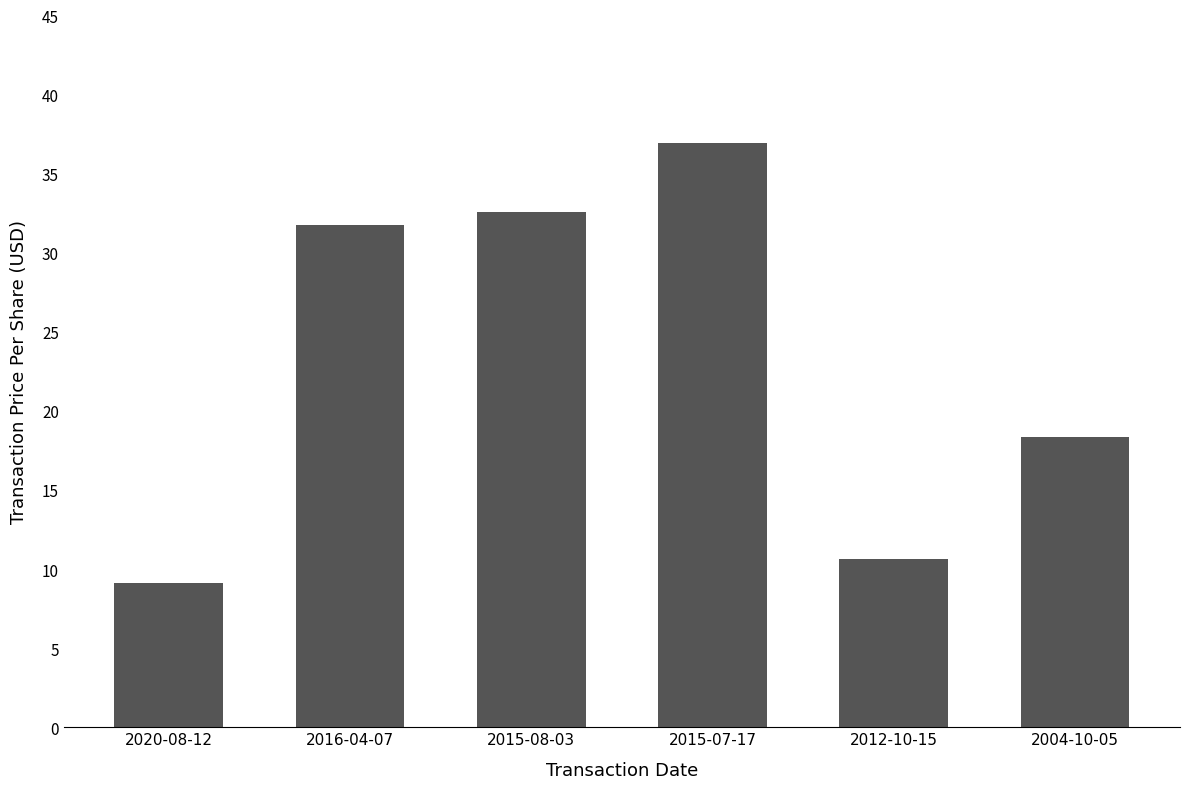

At which category does the chart reach its minimum across all series?

2020-08-12